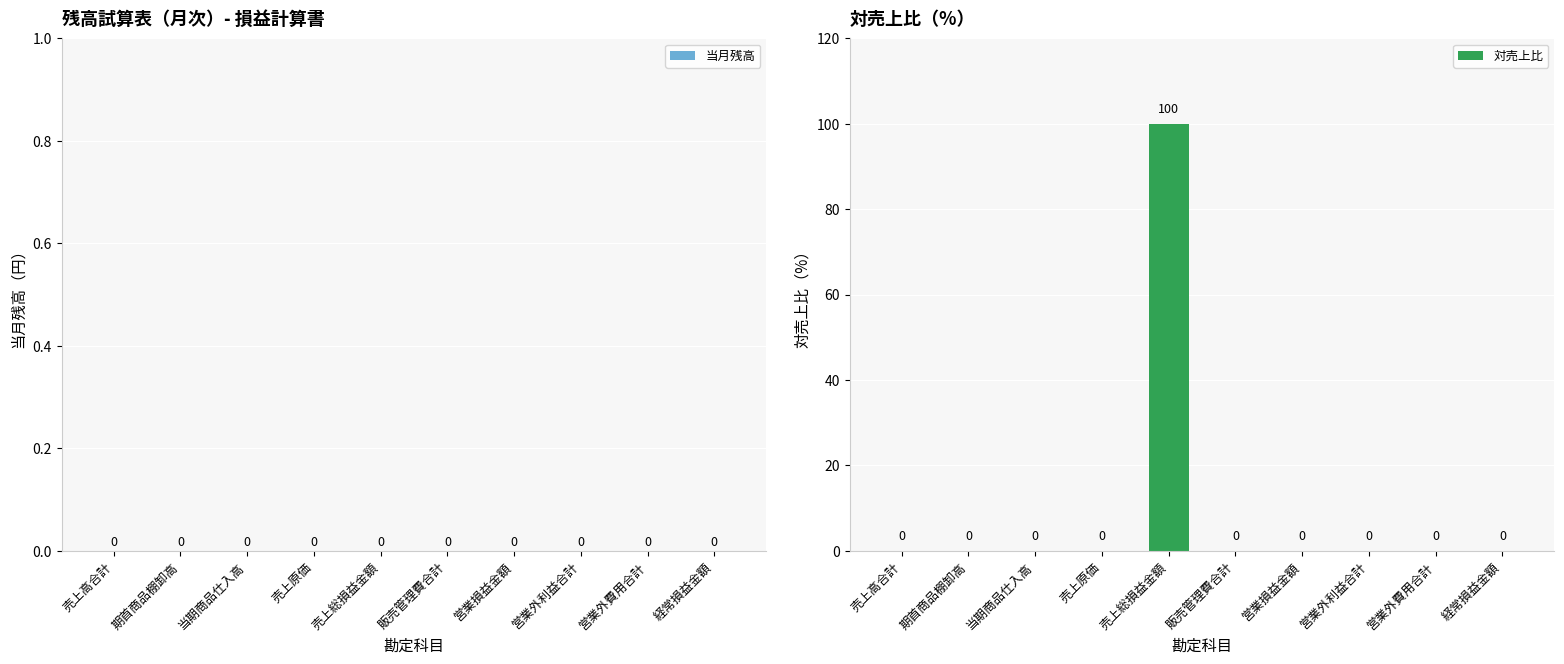

What is the greatest value displayed?

100